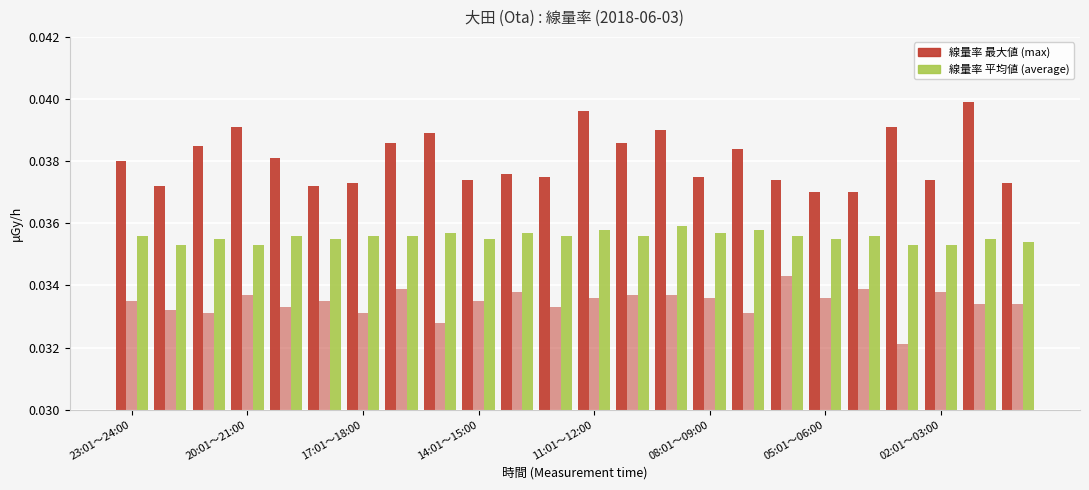

How many data points does each series have?

24